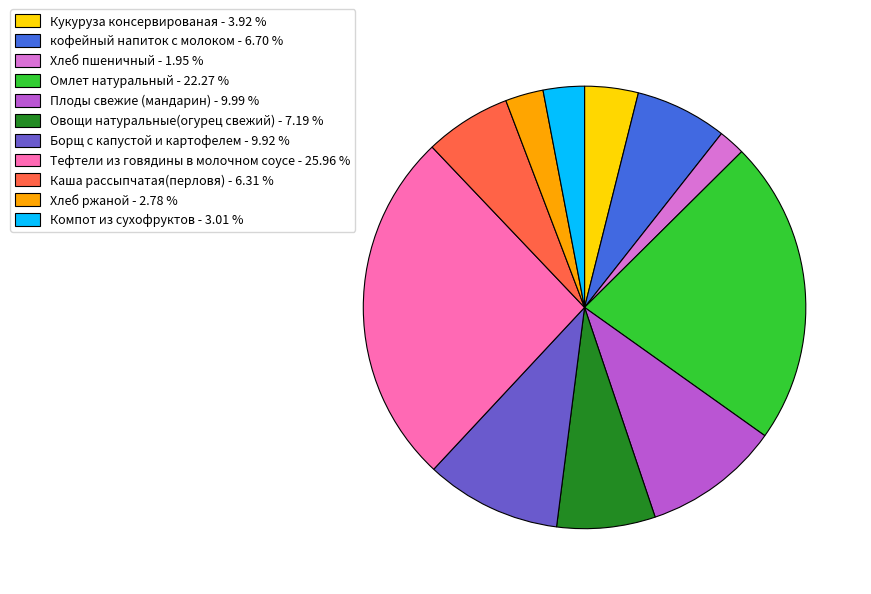

True or false: Плоды свежие (мандарин) accounts for 10% of the total.

True